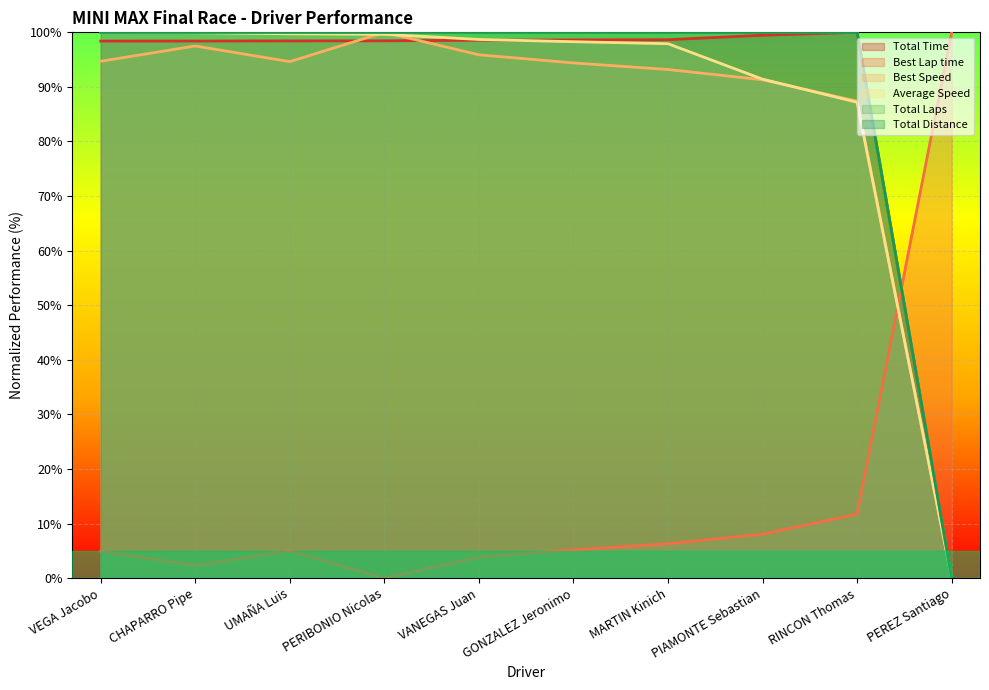

Reading left to right, what are all the values shown in this chart?

Total Time: VEGA Jacobo=98.4	CHAPARRO Pipe=98.4	UMAÑA Luis=98.4	PERIBONIO Nicolas=98.4	VANEGAS Juan=98.6	GONZALEZ Jeronimo=98.6	MARTIN Kinich=98.7	PIAMONTE Sebastian=99.5	RINCON Thomas=100.0	PEREZ Santiago=0.0
Best Lap time: VEGA Jacobo=4.9	CHAPARRO Pipe=2.3	UMAÑA Luis=5.0	PERIBONIO Nicolas=0.0	VANEGAS Juan=3.8	GONZALEZ Jeronimo=5.2	MARTIN Kinich=6.3	PIAMONTE Sebastian=8.0	RINCON Thomas=11.7	PEREZ Santiago=100.0
Best Speed: VEGA Jacobo=94.7	CHAPARRO Pipe=97.5	UMAÑA Luis=94.6	PERIBONIO Nicolas=100.0	VANEGAS Juan=95.9	GONZALEZ Jeronimo=94.4	MARTIN Kinich=93.2	PIAMONTE Sebastian=91.3	RINCON Thomas=87.4	PEREZ Santiago=0.0
Average Speed: VEGA Jacobo=100.0	CHAPARRO Pipe=99.9	UMAÑA Luis=99.7	PERIBONIO Nicolas=99.6	VANEGAS Juan=98.7	GONZALEZ Jeronimo=98.3	MARTIN Kinich=97.9	PIAMONTE Sebastian=91.4	RINCON Thomas=87.2	PEREZ Santiago=0.0
Total Laps: VEGA Jacobo=100.0	CHAPARRO Pipe=100.0	UMAÑA Luis=100.0	PERIBONIO Nicolas=100.0	VANEGAS Juan=100.0	GONZALEZ Jeronimo=100.0	MARTIN Kinich=100.0	PIAMONTE Sebastian=100.0	RINCON Thomas=100.0	PEREZ Santiago=0.0
Total Distance: VEGA Jacobo=100.0	CHAPARRO Pipe=100.0	UMAÑA Luis=100.0	PERIBONIO Nicolas=100.0	VANEGAS Juan=100.0	GONZALEZ Jeronimo=100.0	MARTIN Kinich=100.0	PIAMONTE Sebastian=100.0	RINCON Thomas=100.0	PEREZ Santiago=0.0